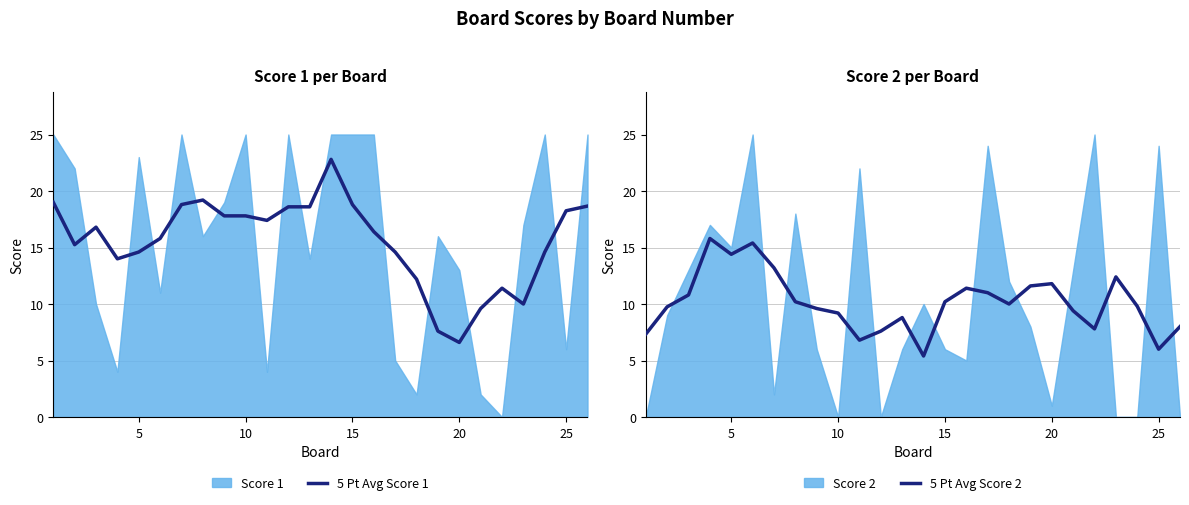

In 5 Pt Avg Score 1, how many points are higher than both neighbors (excluding endpoints)?

4